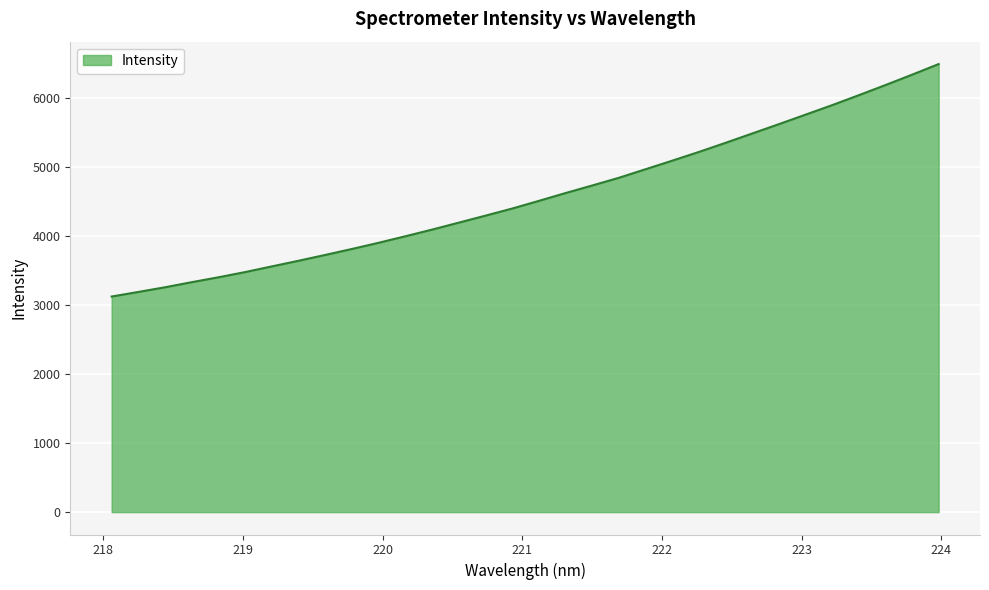

What is the difference between the maximum and minimum values?

3369.2